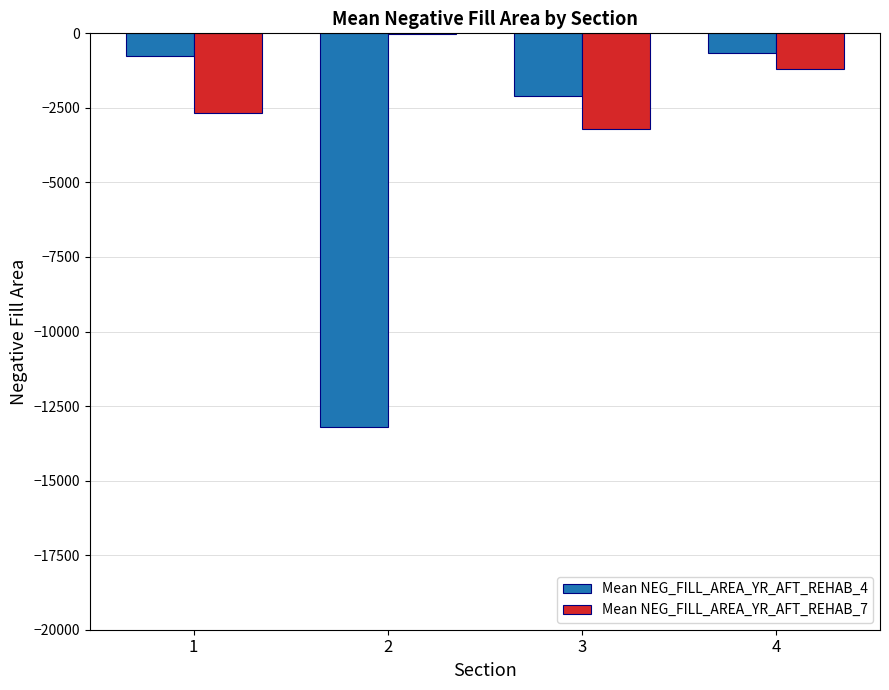

At which category is the sum across all series the highest?

4